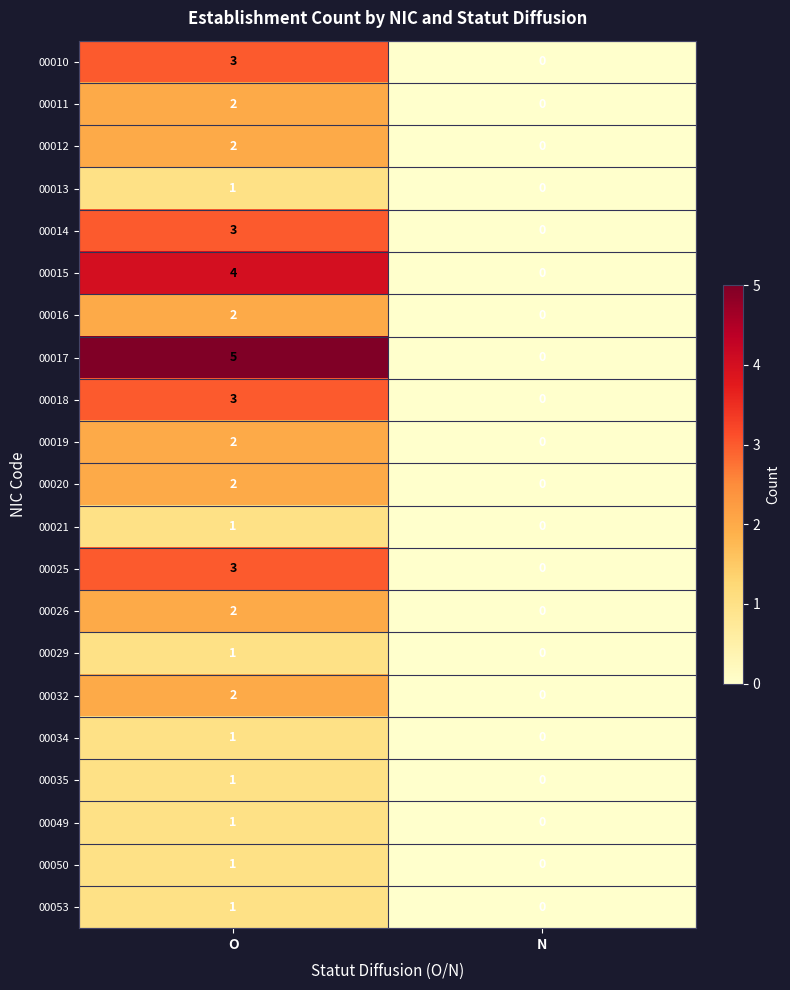

Rank the categories by 00029 value from highest to lowest.

O, N